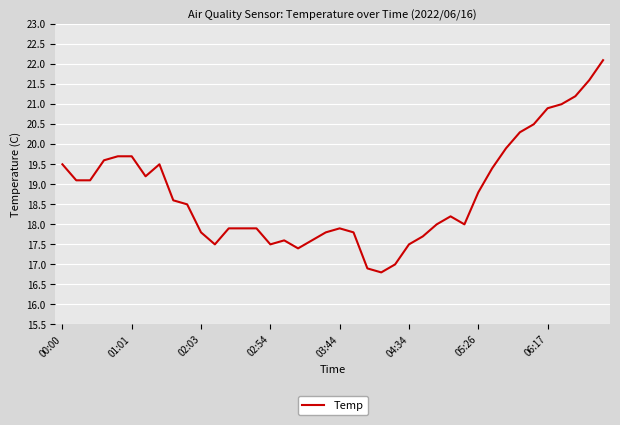

What is the difference between the maximum and minimum values?

5.3